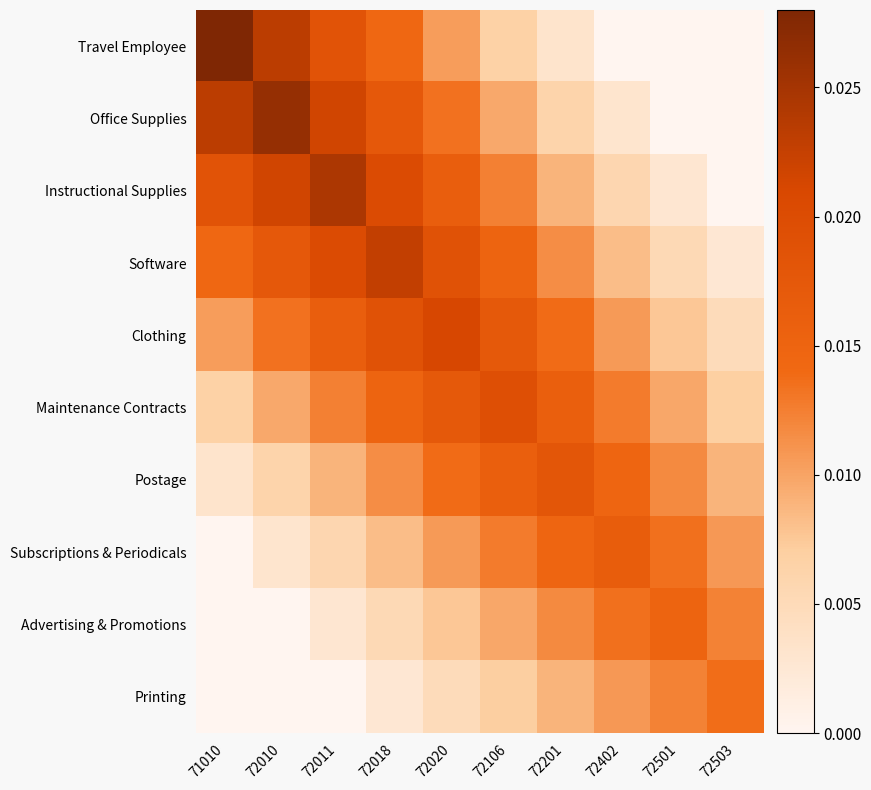

What is the total value across all series at 72011?

0.1